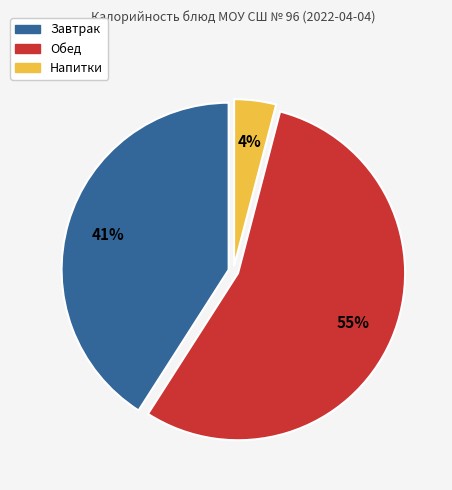

Combined, do Напитки and Завтрак account for over 50%?

No